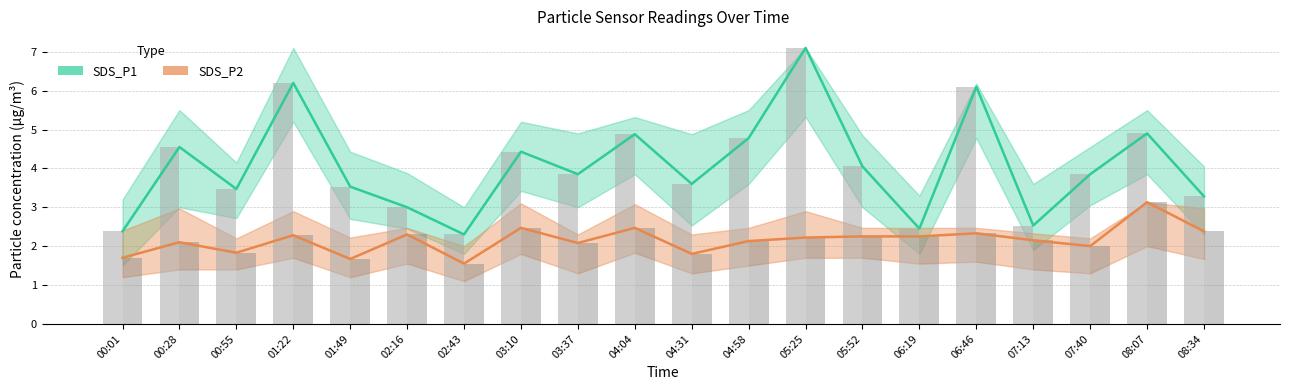

At how many categories does at least one series exceed 3?

15